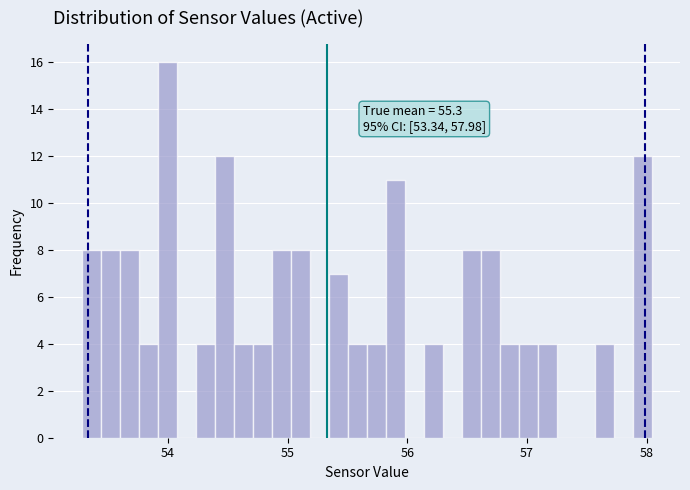

Read against the x-axis, roughly where is the centre of the tallest bar?

54.0